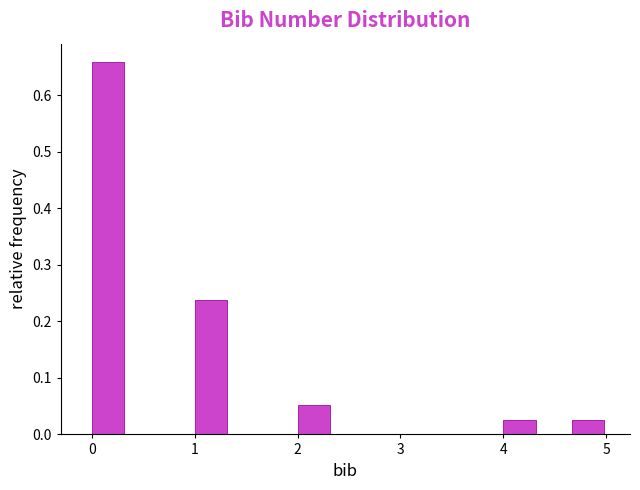

Around what value on the x-axis is the tallest bar? Give the approximate position of its centre, as read against the axis.

0.2